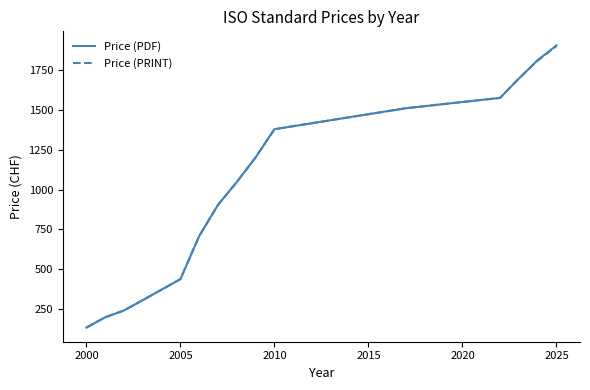

Which series has the widest spread of values?

Price (PDF)